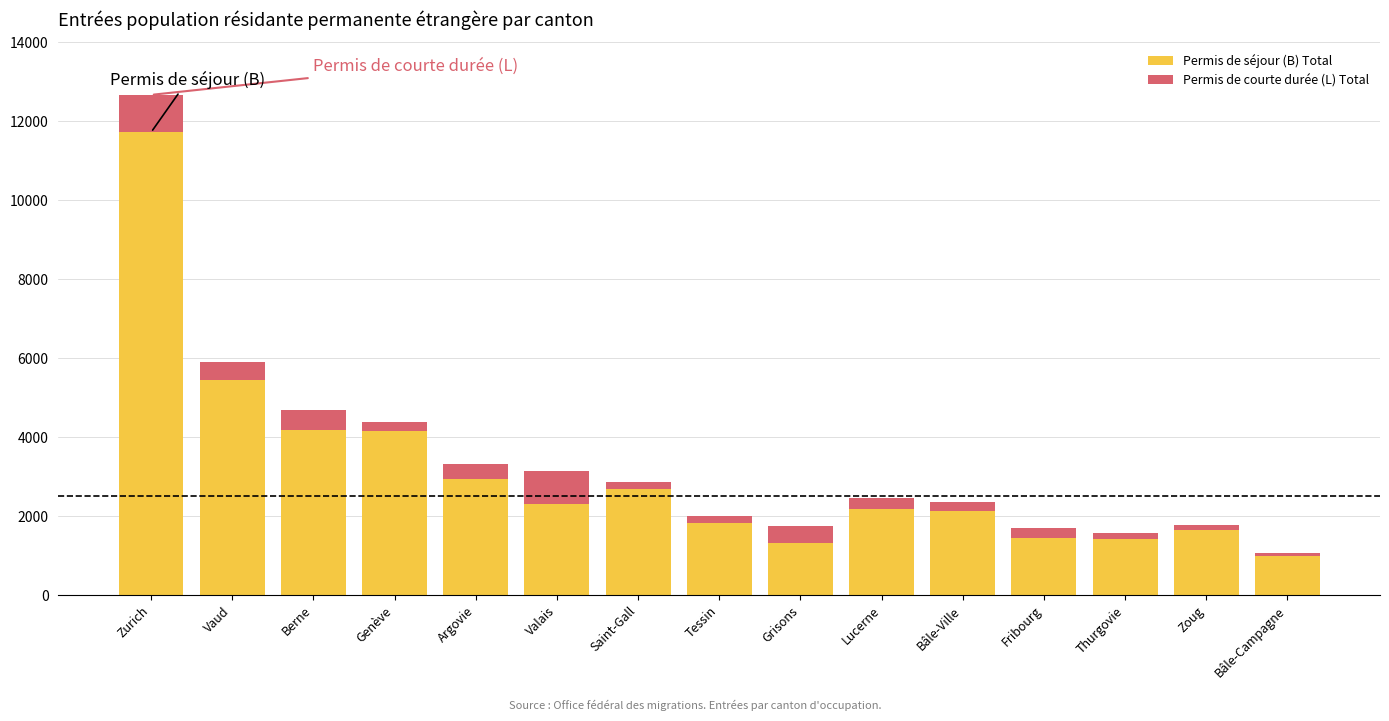

True or false: Permis de séjour (B) Total has a value of 2754 at Tessin.

False